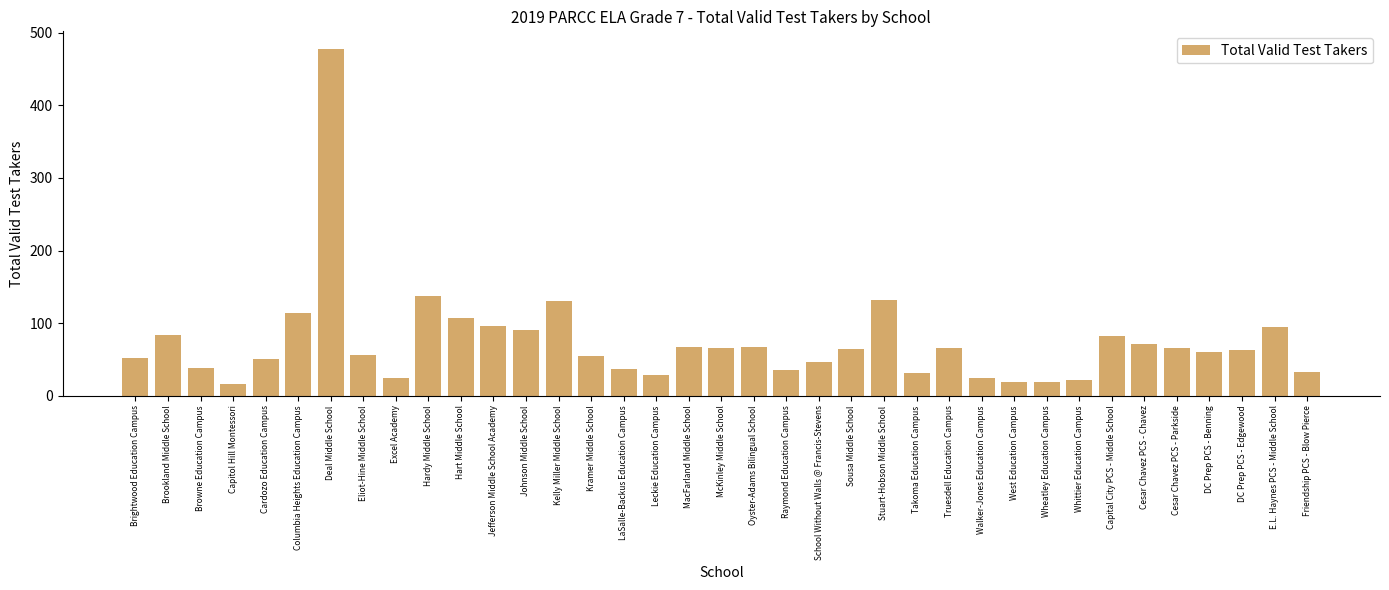

Which has a higher value, MacFarland Middle School or Columbia Heights Education Campus?

Columbia Heights Education Campus